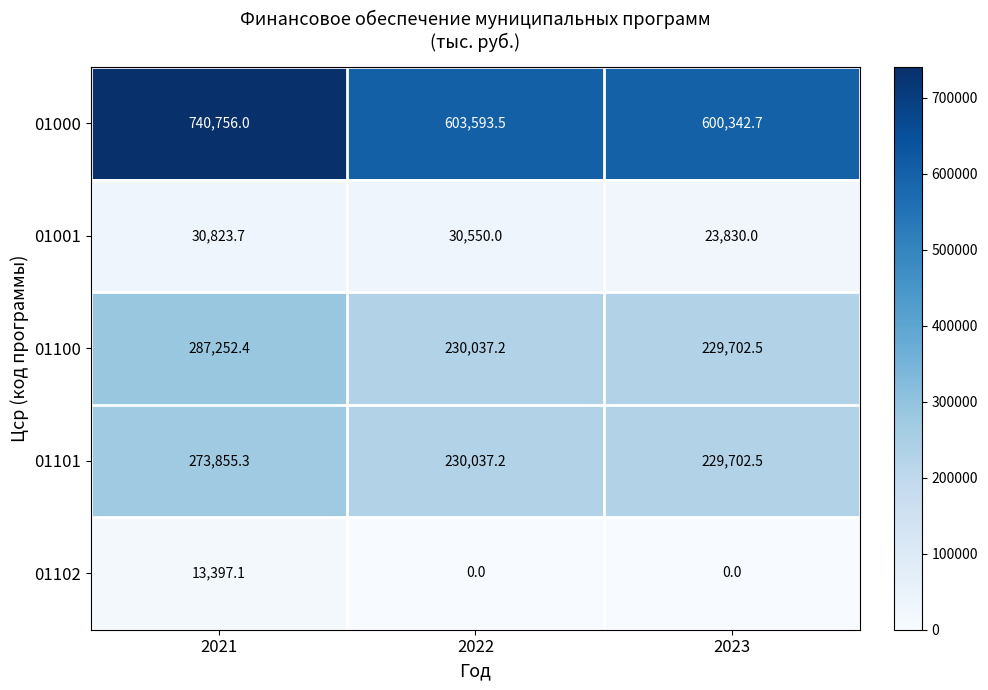

Where is 01000 nearest to the value 670549?

2022